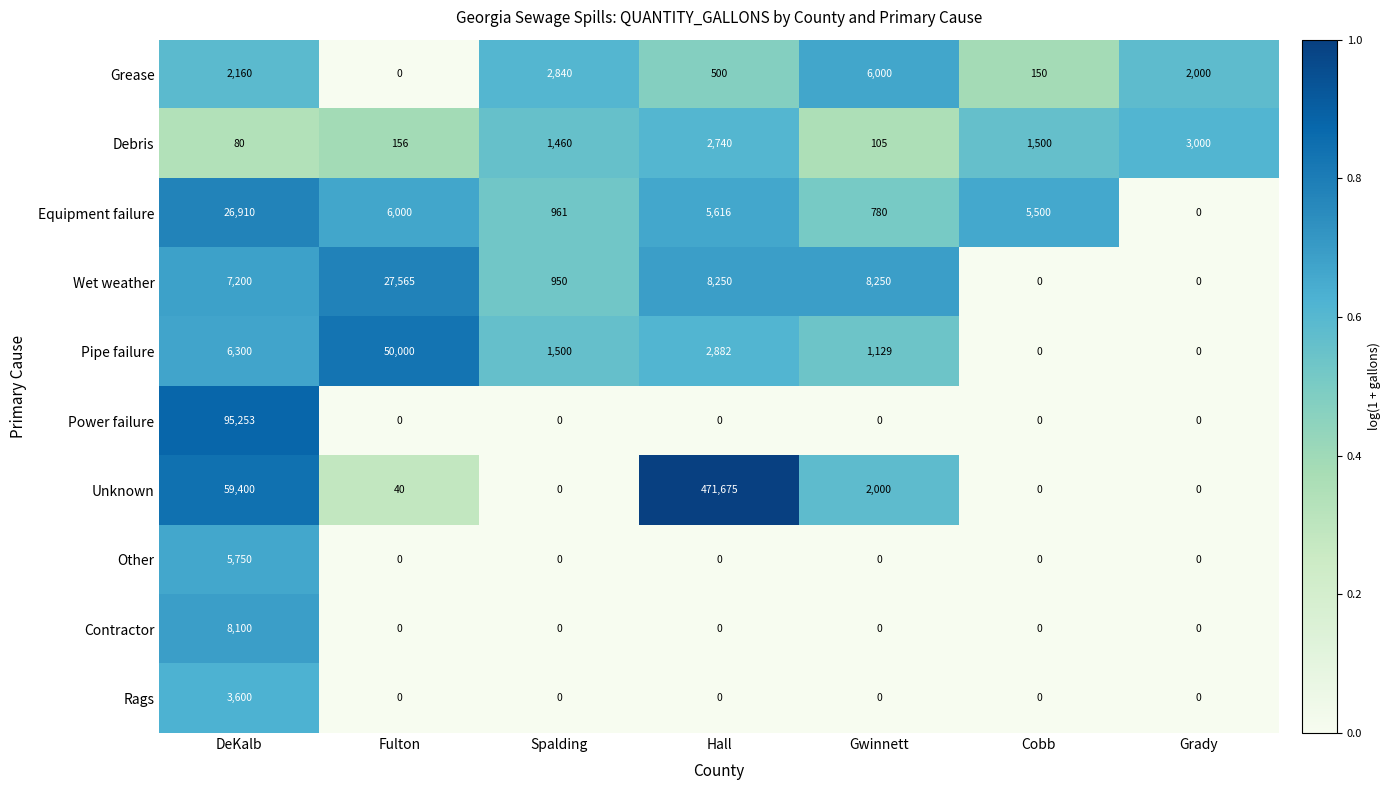

What is the greatest value displayed?

471675